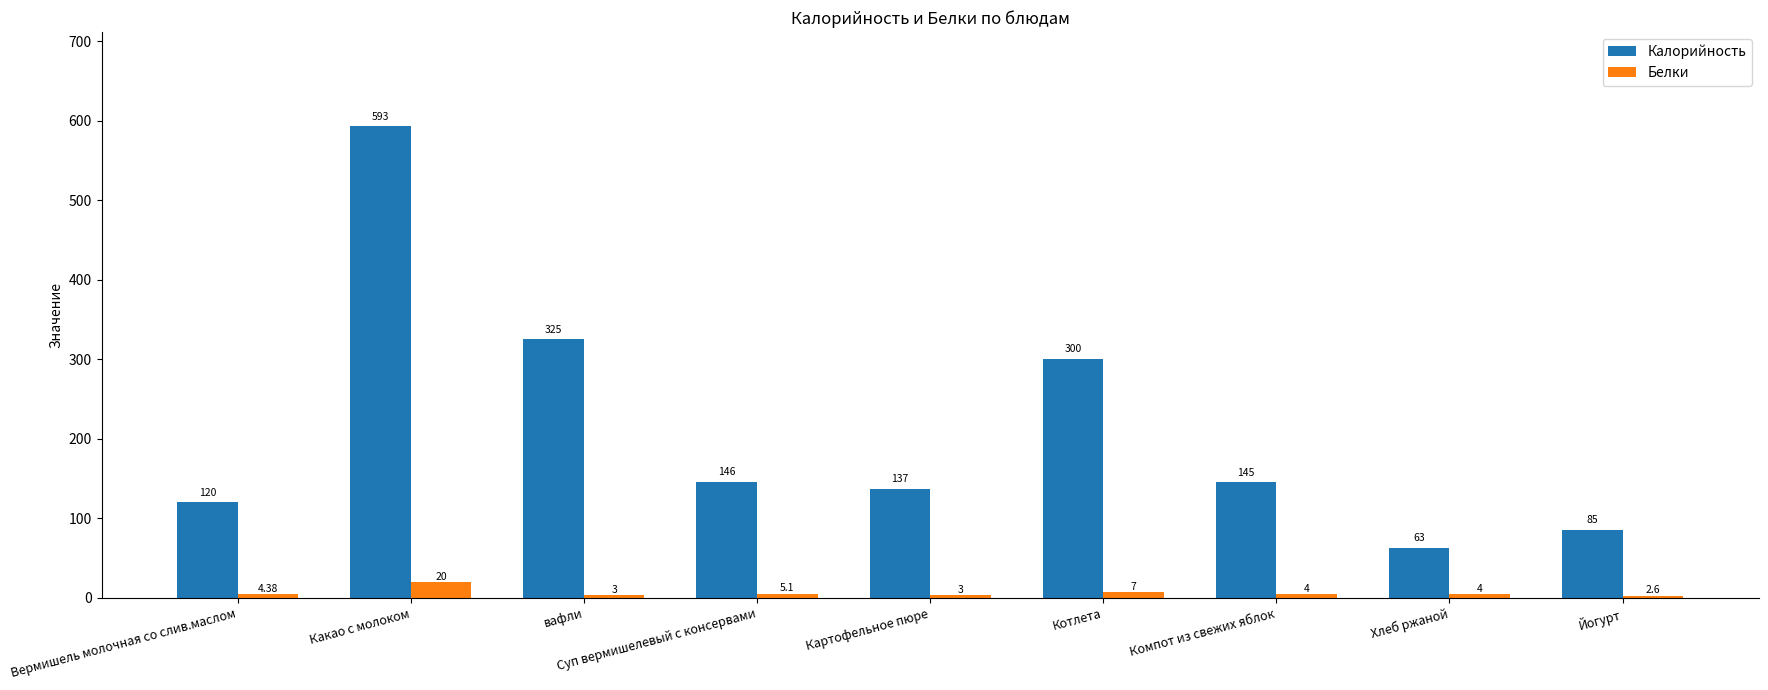

How many bars are there in total?

18